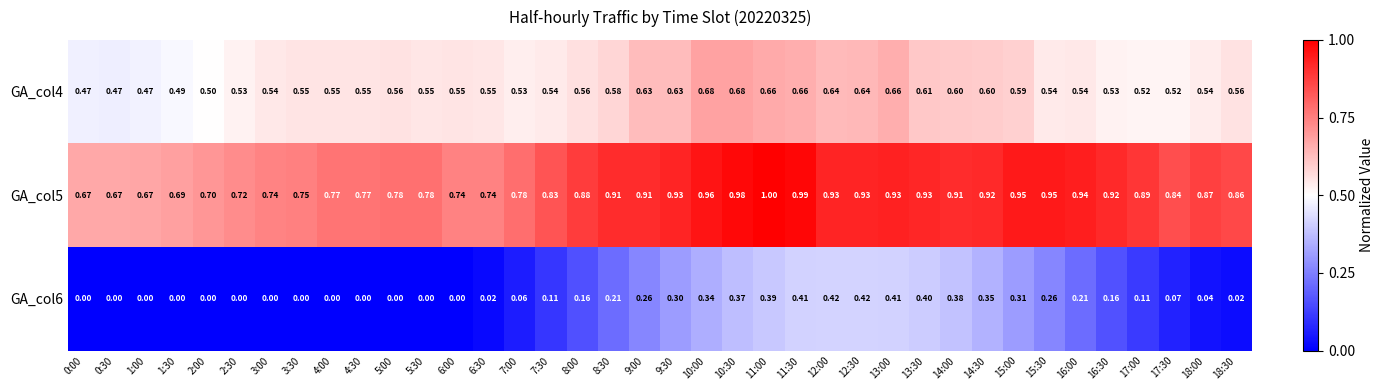

Which series has the largest total across all categories?

GA_col5